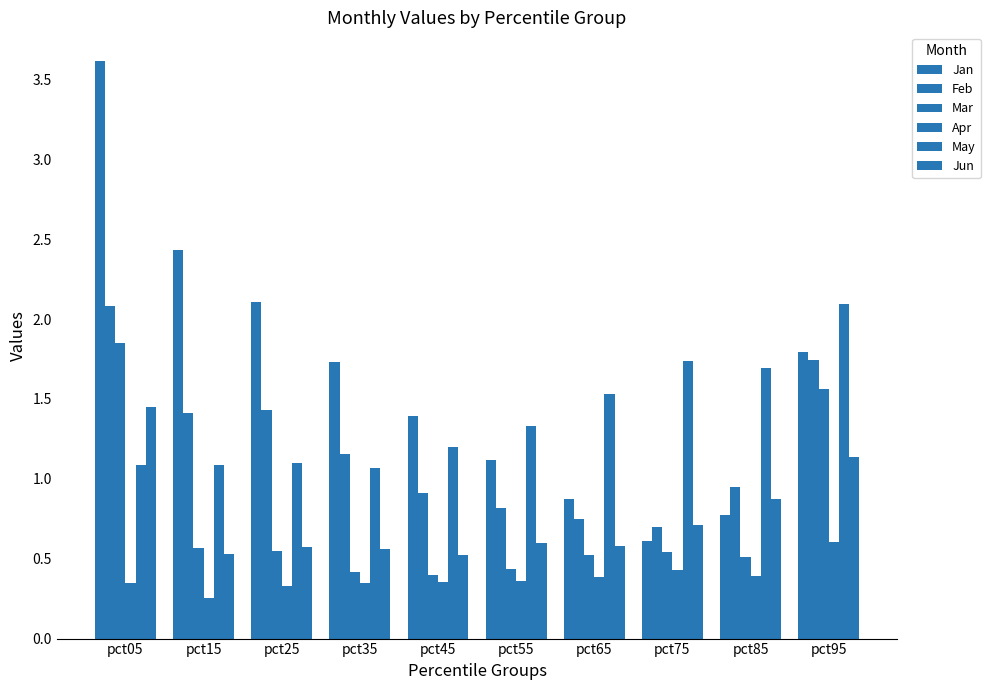

Count the number of categories in the chart.

10